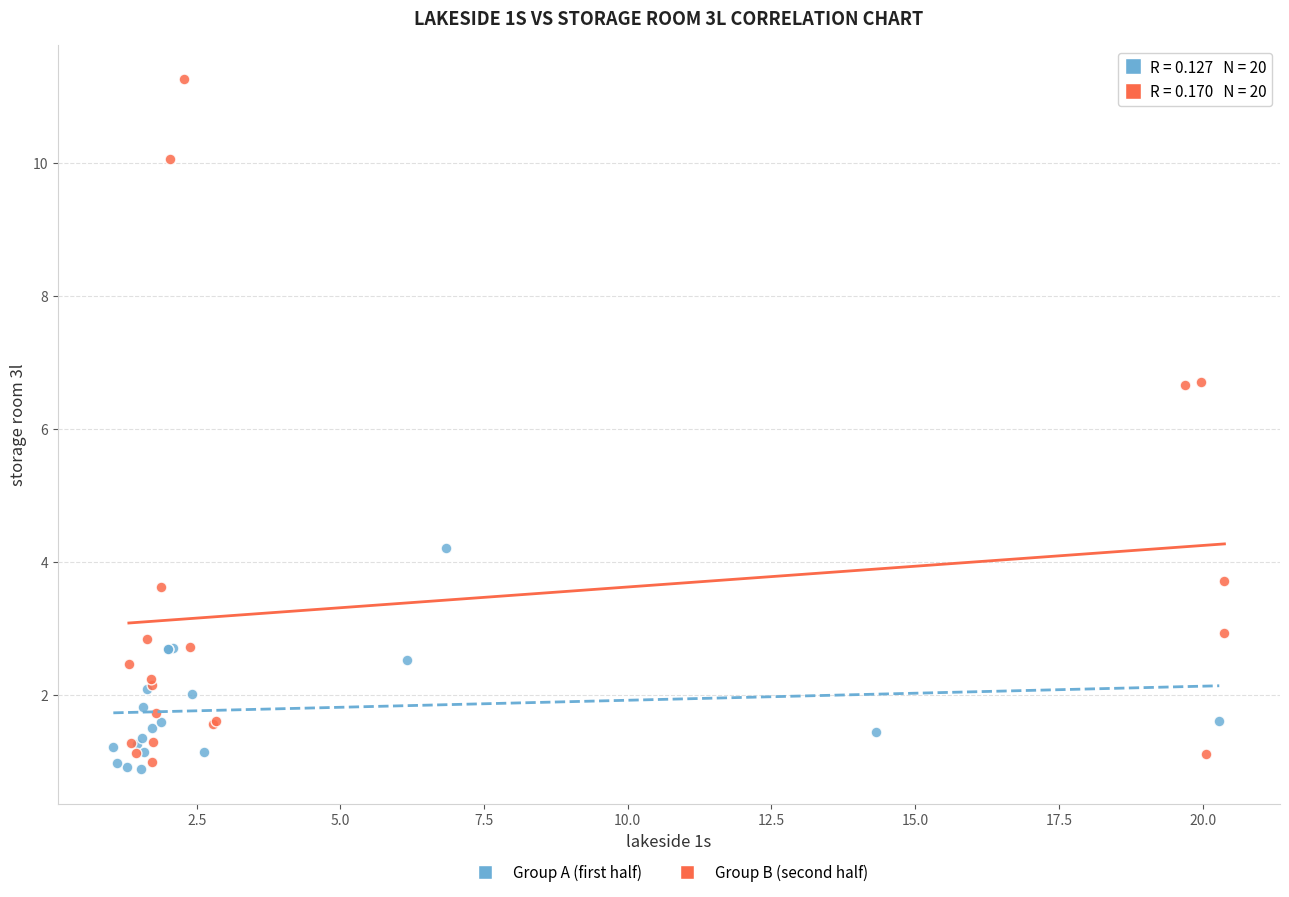

Which series contains the highest Y value?

Group B (second half)